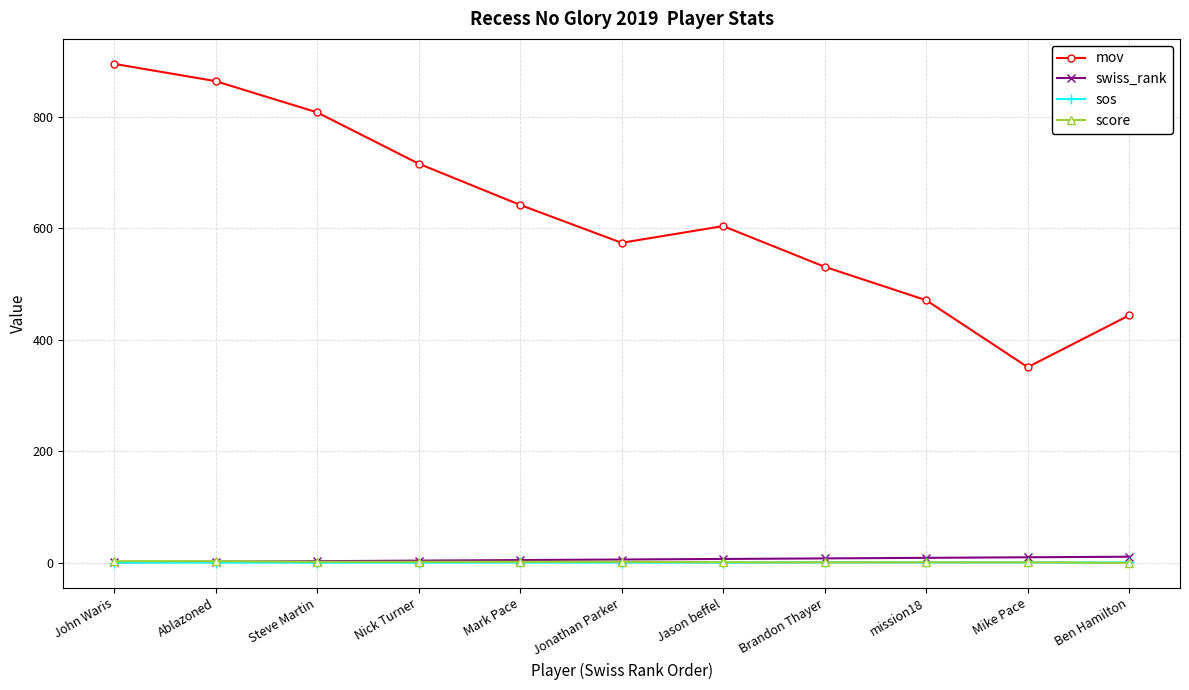

What is the sum of all mov values?

6900.0